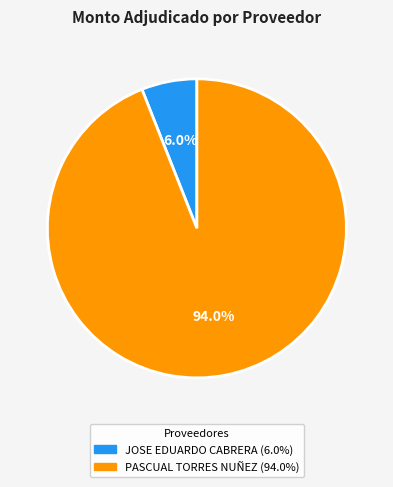

To the nearest percent, what is the difference between the largest and smallest slice percentages?

88%